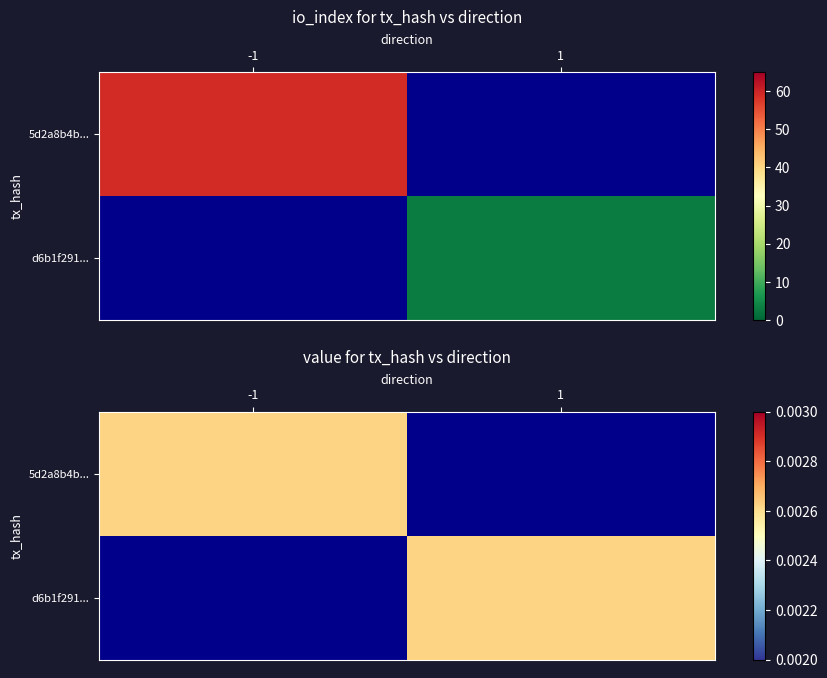

Rank the series by their average value, from highest to lowest.

5d2a8b4bc0fdb2f5a61dfd9bc22bcc3719c417e, d6b1f291f0da7a3f7bc5a472300da141e3bcf01